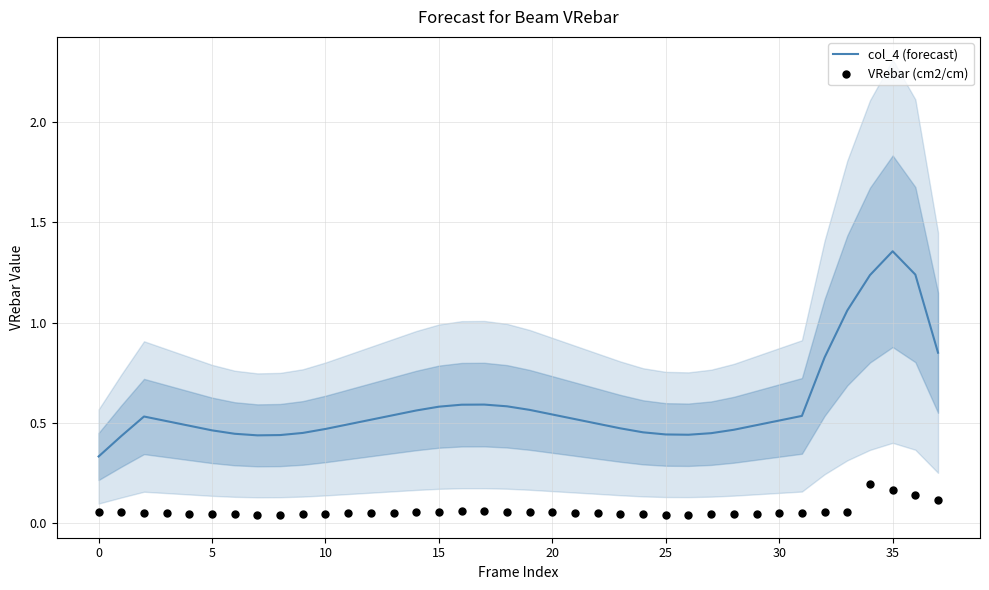

What is the total value across all series at 24?

0.5